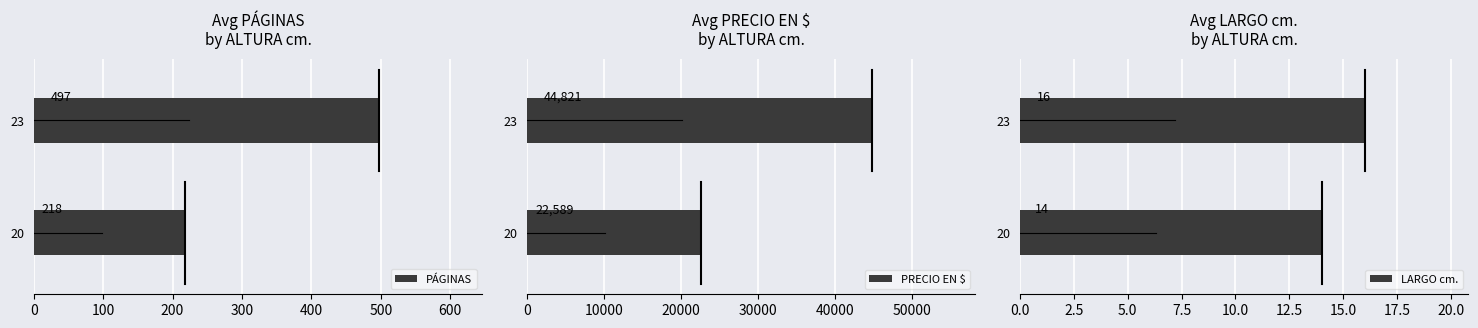

What are all the series names shown in the legend?

PÁGINAS, PRECIO EN $, LARGO cm.